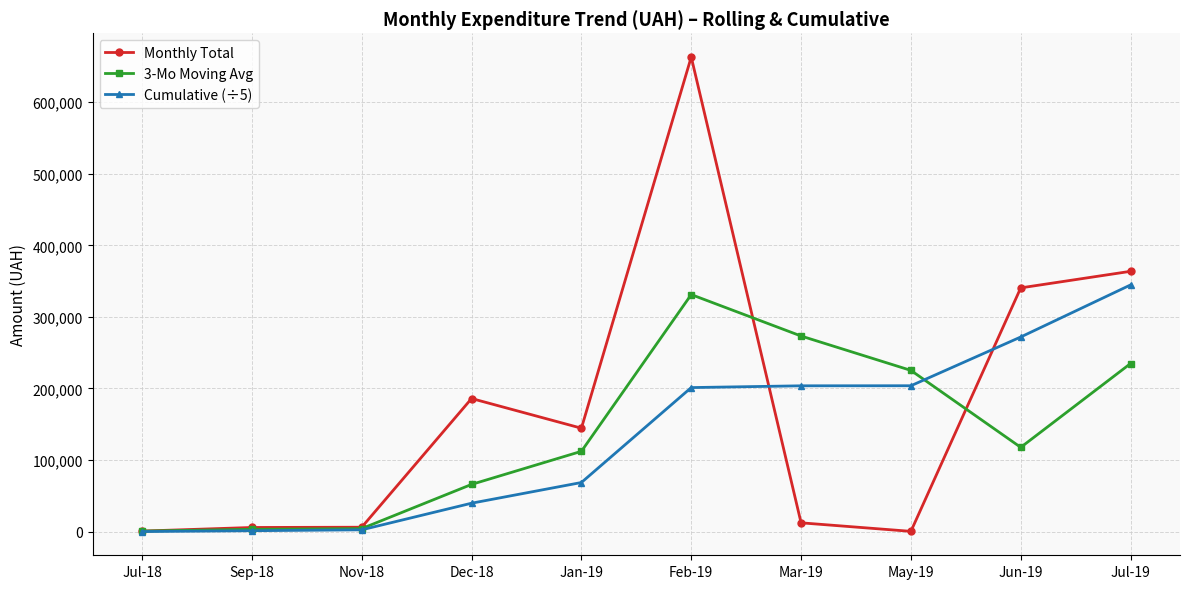

What is the value of the Monthly Total point at the 4th from the left?

185999.9